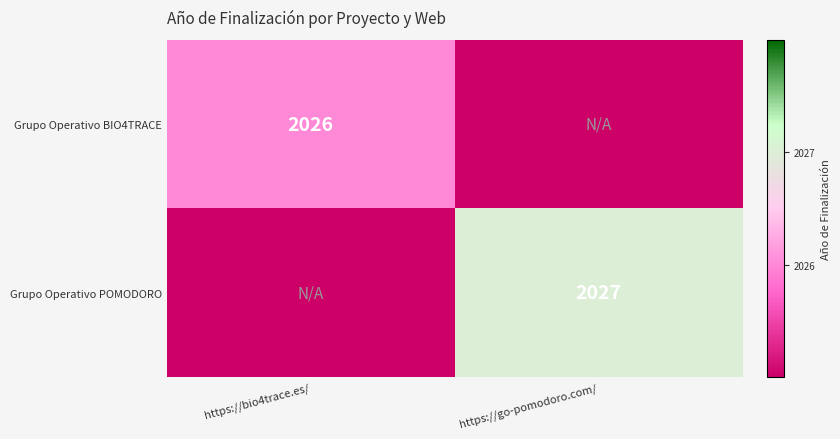

The Grupo Operativo POMODORO series shows 3504.6 at https://go-pomodoro.com/. True or false?

False